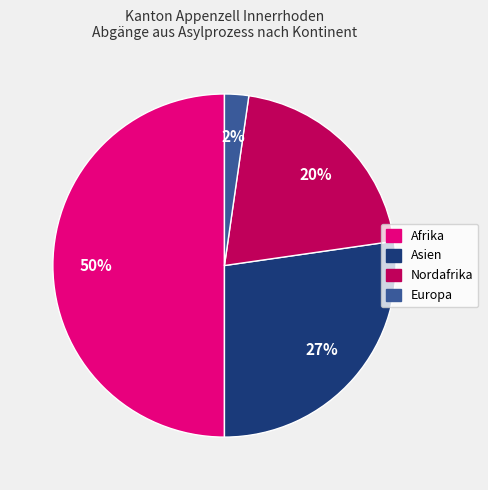

To the nearest percent, what is the difference between the largest and smallest slice percentages?

48%